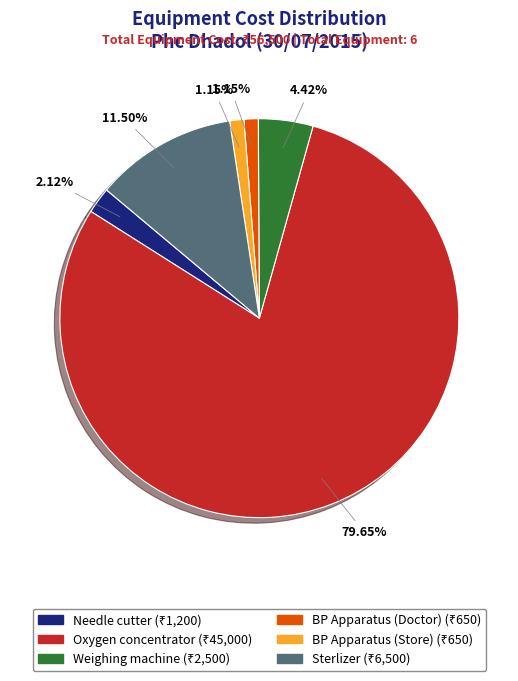

How many segments does this pie chart have?

6